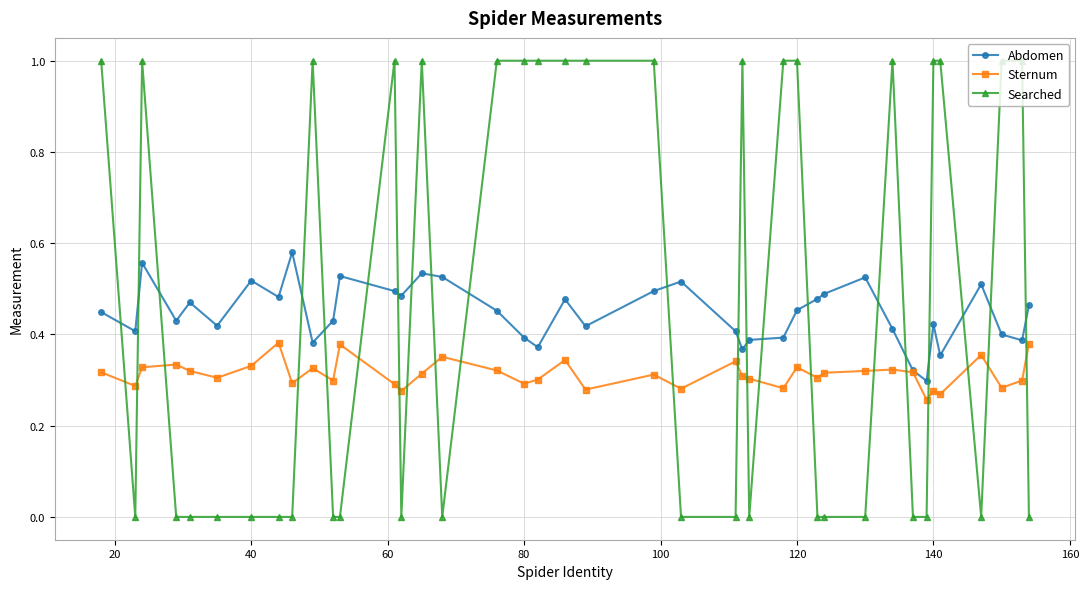

True or false: Searched and Sternum intersect in this chart.

True